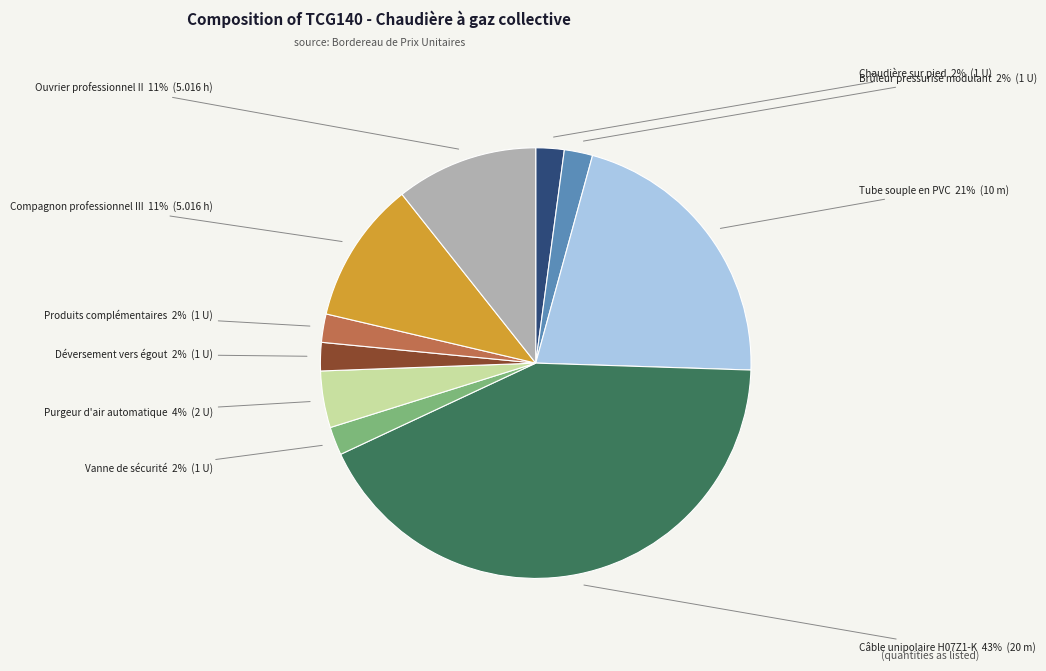

To the nearest percent, what percentage of the pie is Purgeur d'air automatique?

4%